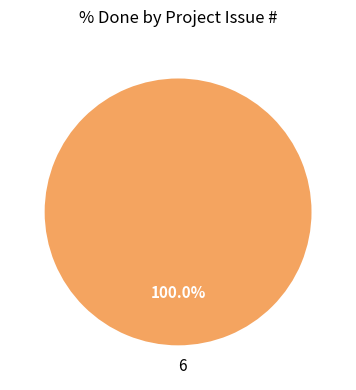

Rank the categories by value from highest to lowest.

6